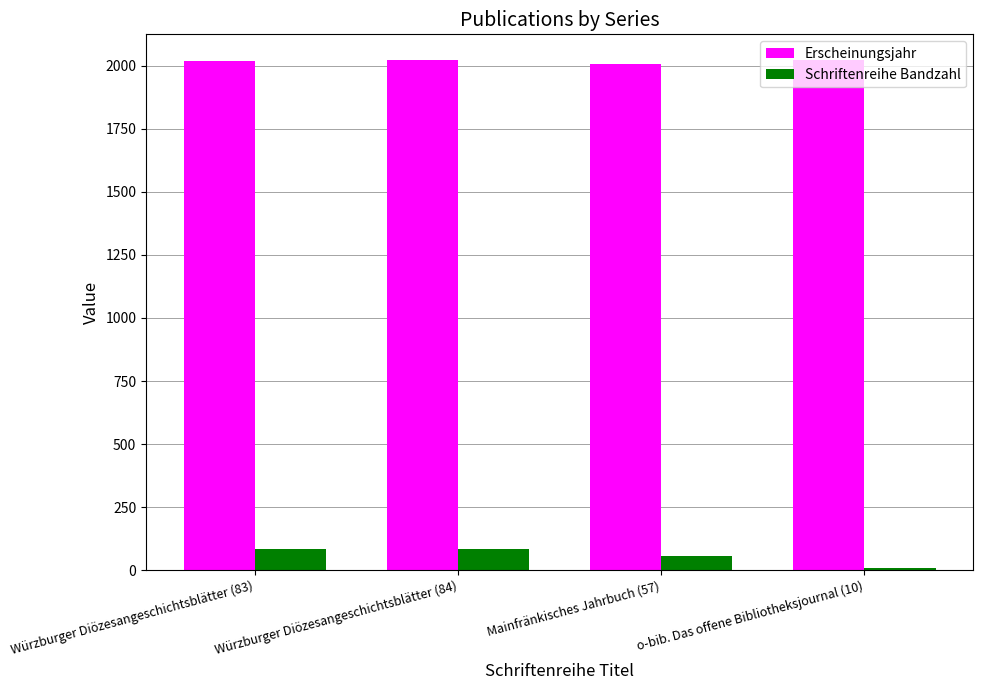

How many categories are shown in the chart?

4